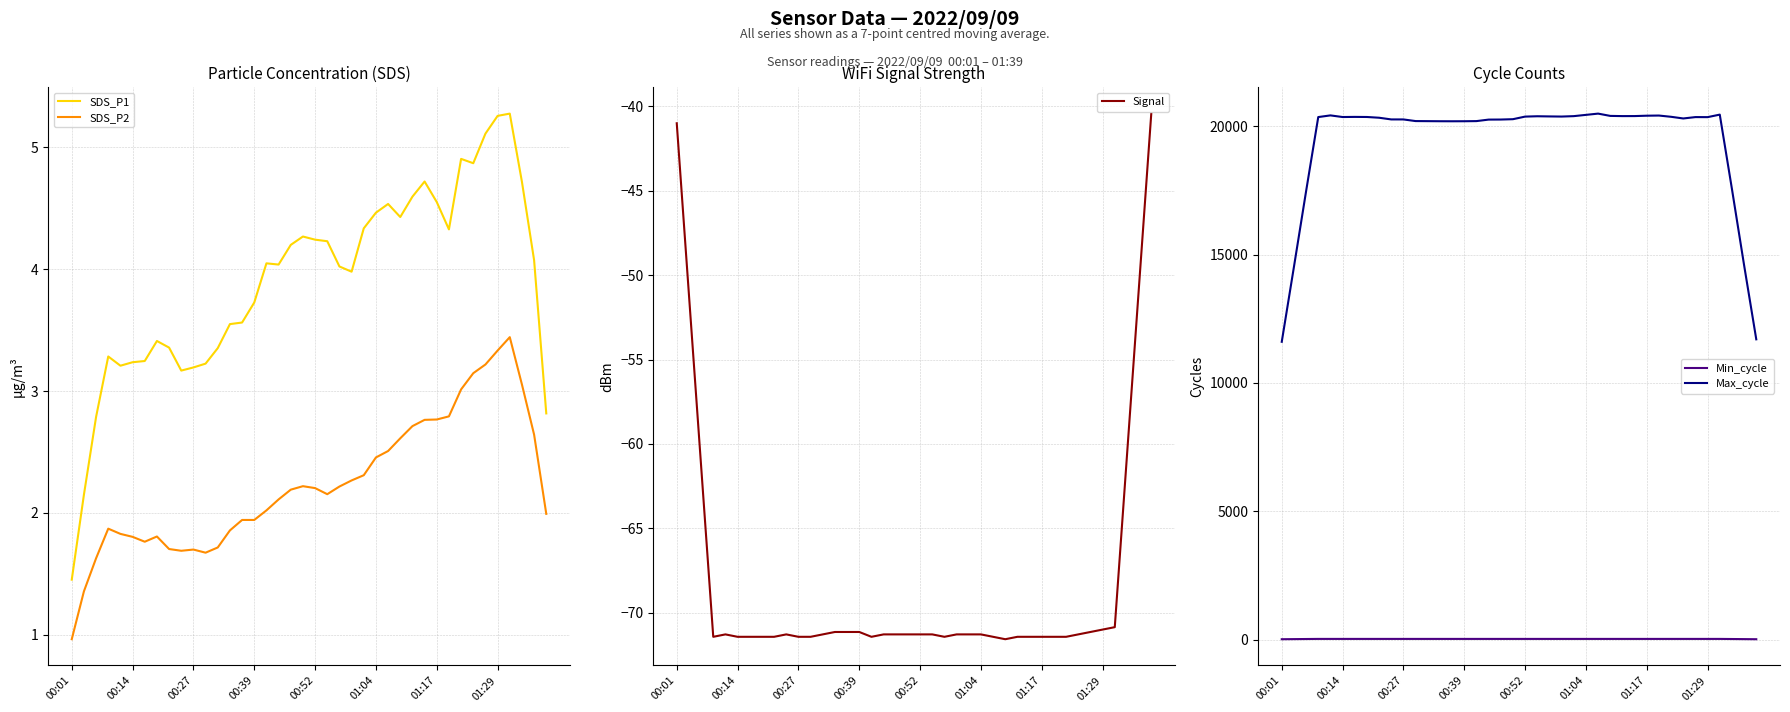

True or false: Min_cycle and Signal intersect in this chart.

False